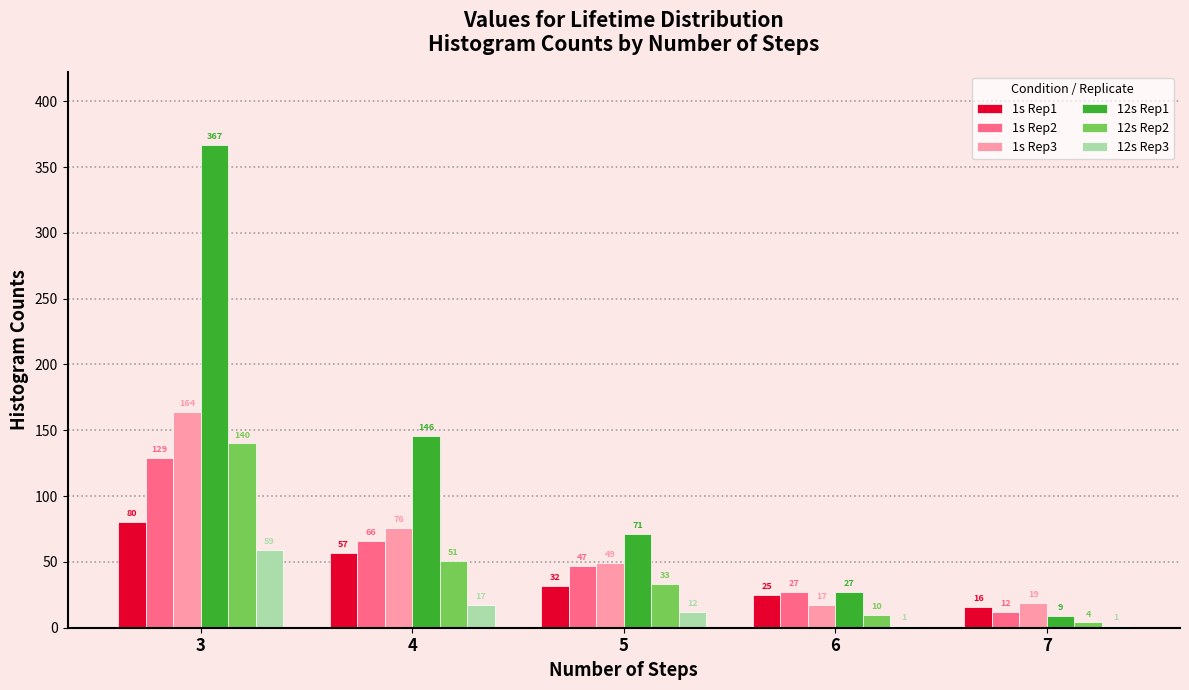

Reading left to right, extract all data points from this chart.

1s Rep1: 3=80	4=57	5=32	6=25	7=16
1s Rep2: 3=129	4=66	5=47	6=27	7=12
1s Rep3: 3=164	4=76	5=49	6=17	7=19
12s Rep1: 3=367	4=146	5=71	6=27	7=9
12s Rep2: 3=140	4=51	5=33	6=10	7=4
12s Rep3: 3=59	4=17	5=12	6=1	7=1